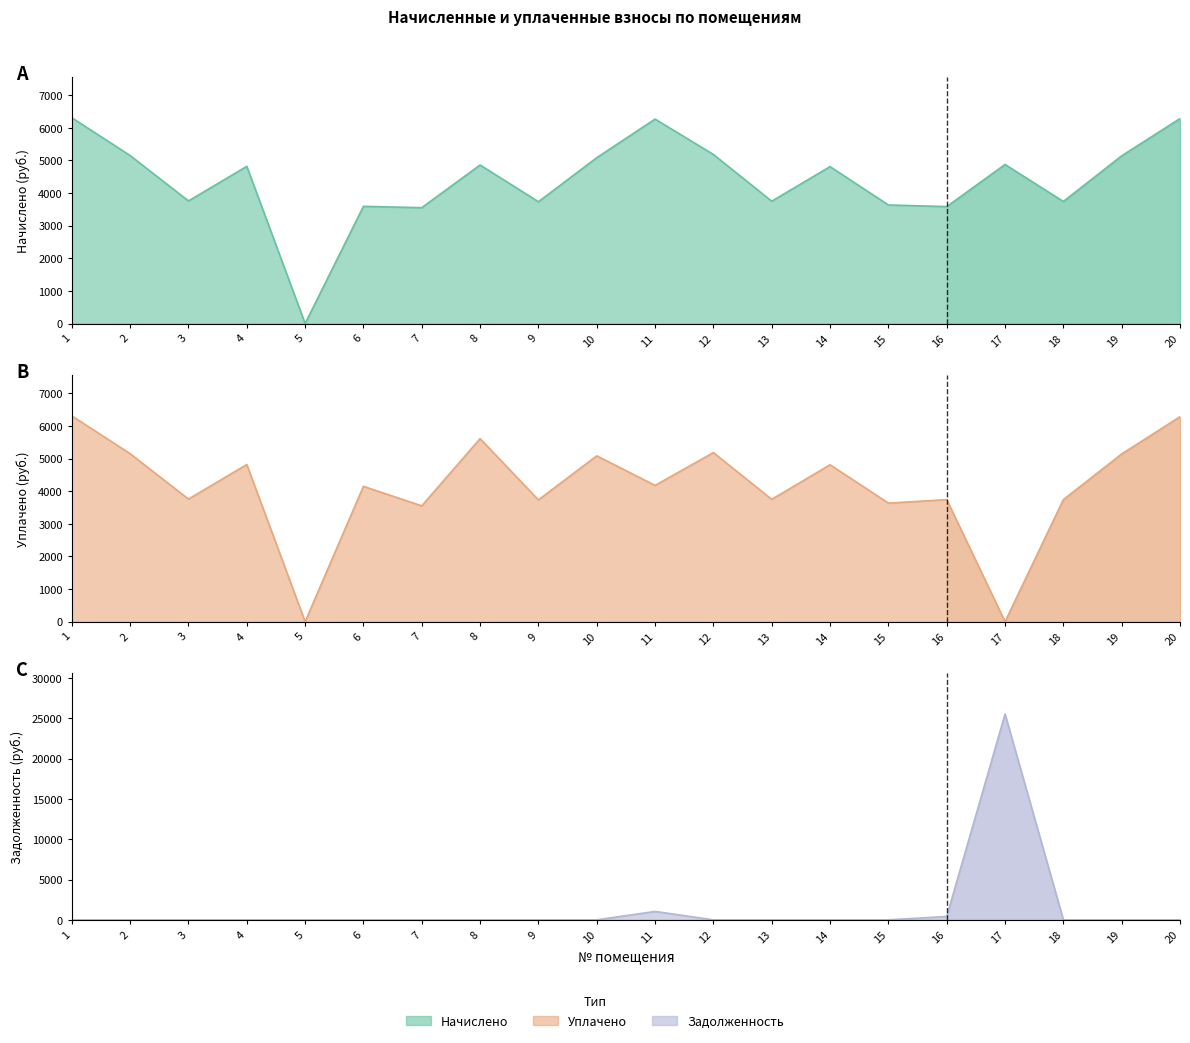

How many interior local valleys does the уплачено series have?

8